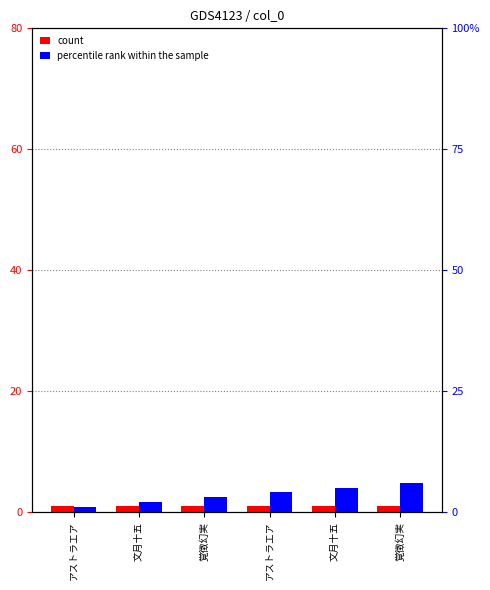

Rank the series by their average value, from lowest to highest.

count, percentile rank within the sample